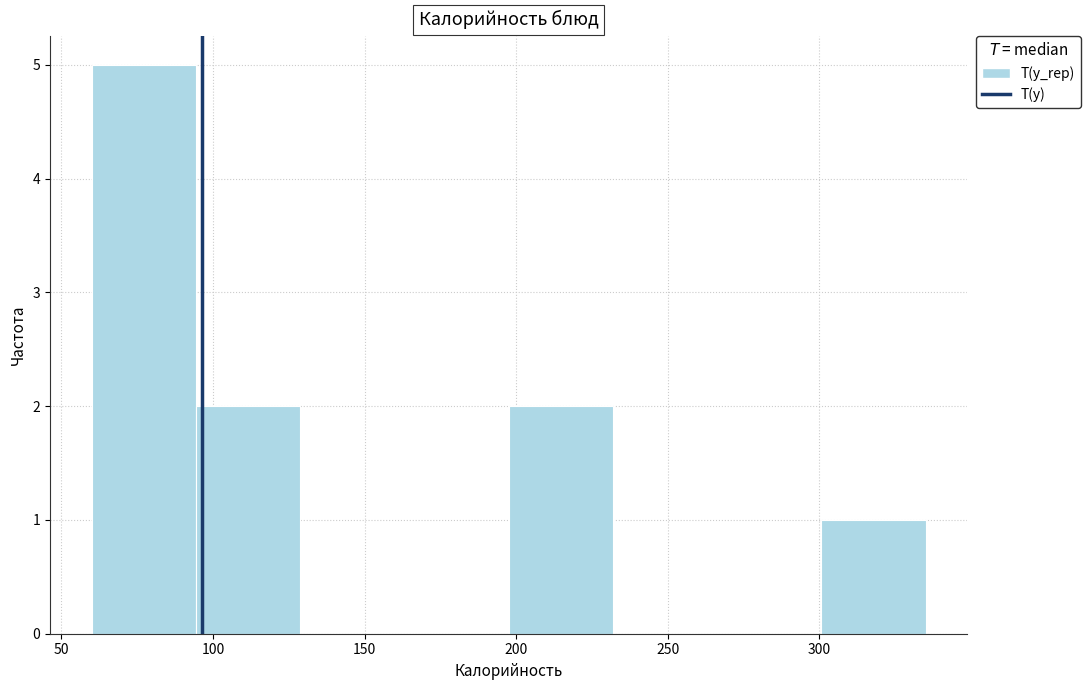

Reading left to right, list every bar in this chart as the range it spans on the x-axis followed by its height. Neither the bar edges nor the heights are printed on the chart, so give them approximately, as read against the axes.

60 to 95: 5
95 to 130: 2
130 to 165: 0
165 to 200: 0
200 to 230: 2
230 to 265: 0
265 to 300: 0
300 to 335: 1